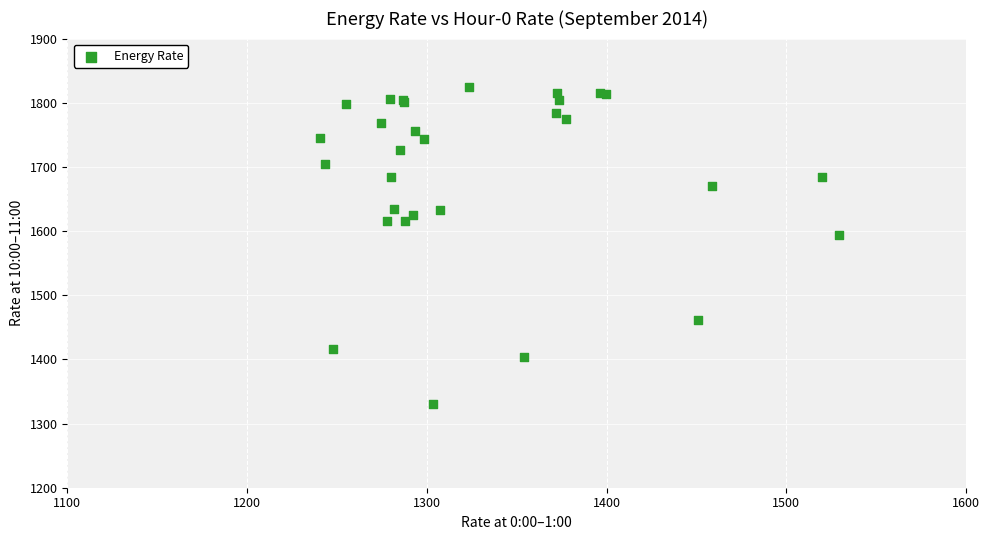

What Y value in the scatter plot is closest to 1578?

1593.3